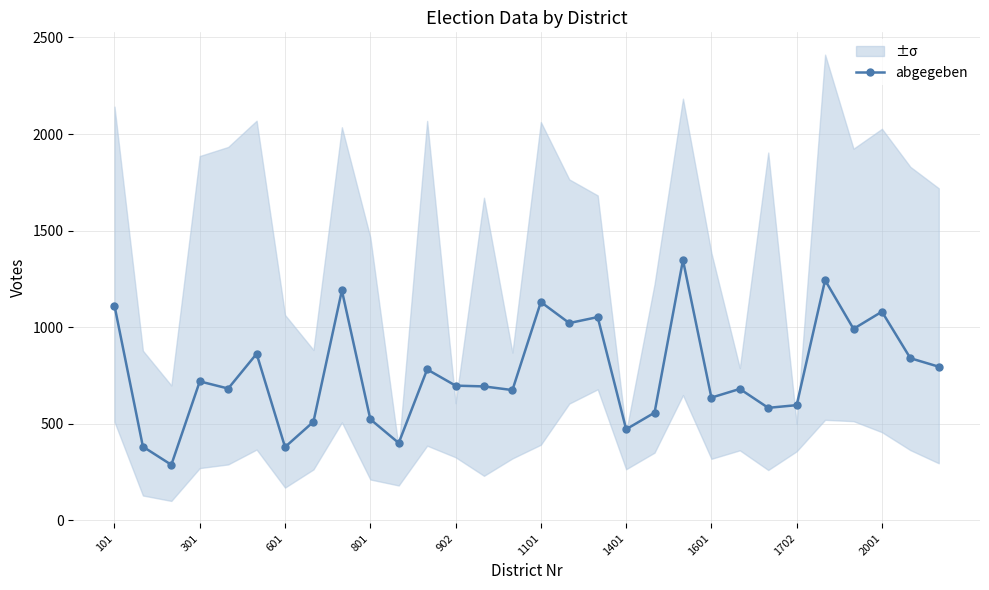

True or false: abgegeben has a value of 1249 at 301.

False